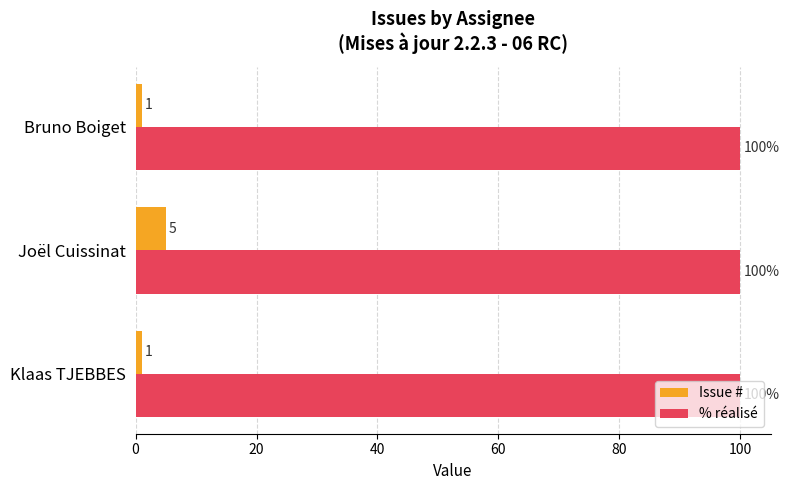

Which series has the largest range (max minus min)?

Issue #